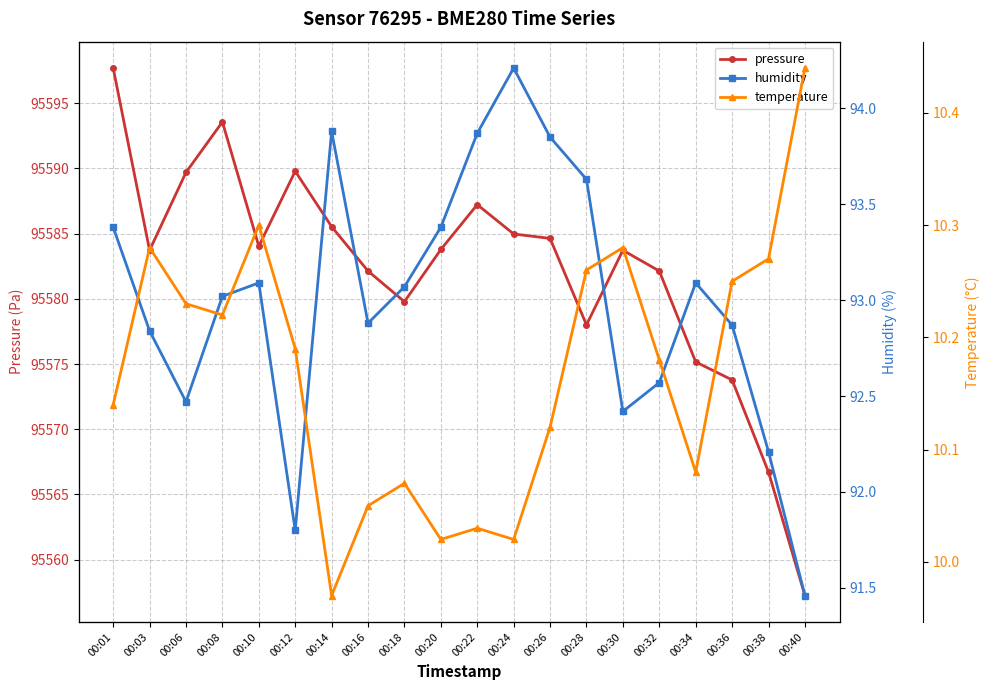

In pressure, how many points are lower than both neighbors (excluding endpoints)?

4